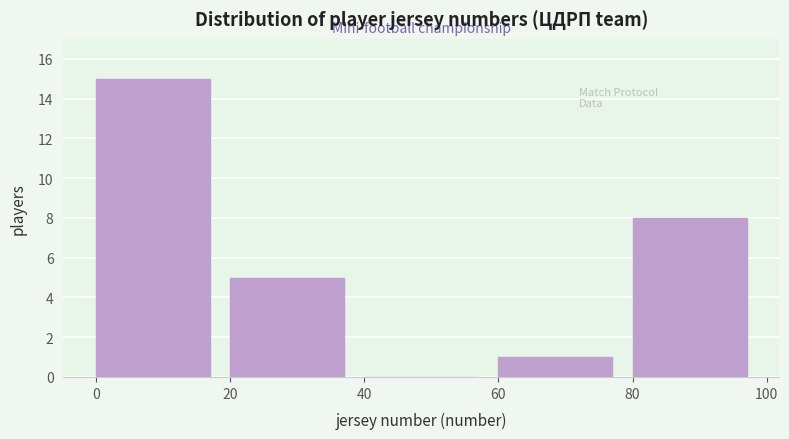

How tall is the bar that spans 0 to 20 on the x-axis? The values are not printed on the chart, so give them approximately, as read against the axis.

15